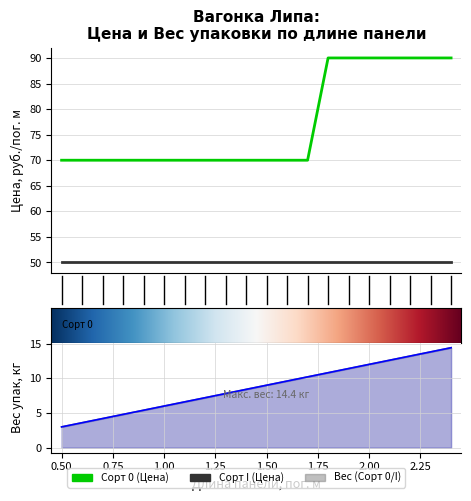

Reading left to right, transcribe all the data shown in this chart.

0.5=70	0.6=70	0.7=70	0.8=70	0.9=70	1.0=70	1.1=70	1.2=70	1.3=70	1.4=70	1.5=70	1.6=70	1.7=70	1.8=90	1.9=90	2.0=90	2.1=90	2.2=90	2.3=90	2.4=90